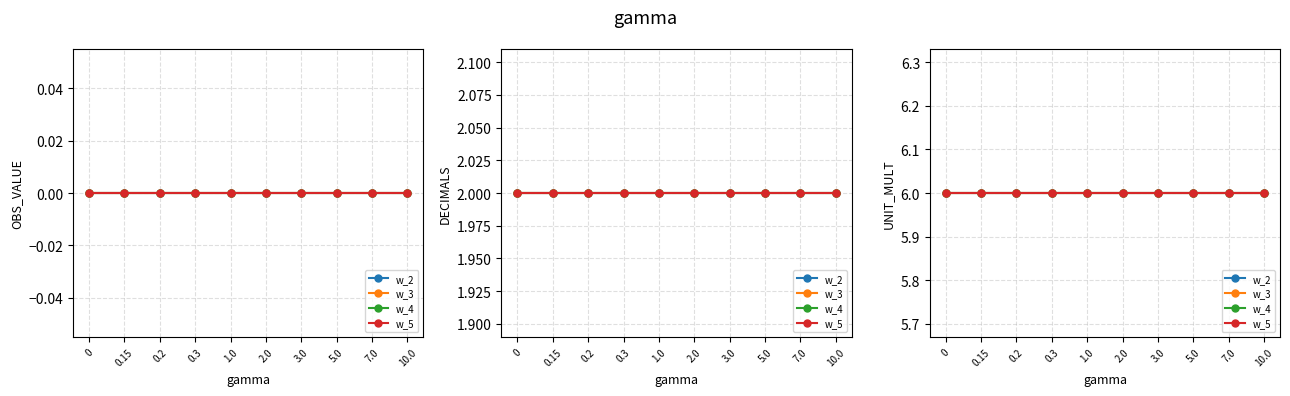

What is the lowest value of the UNIT_MULT series?

6